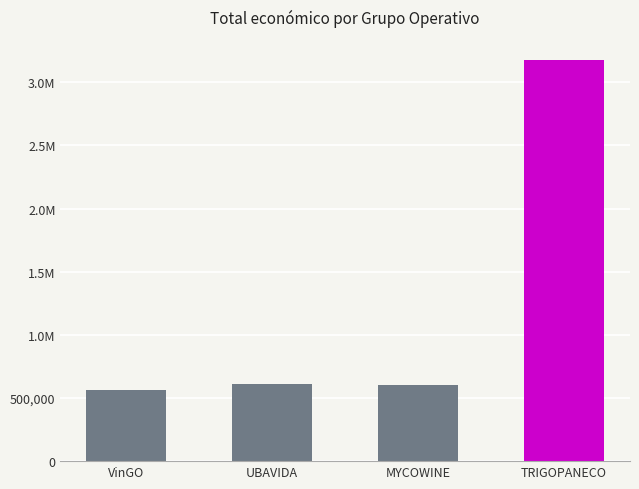

Is it true that the value at TRIGOPANECO is 5365706.9?

False